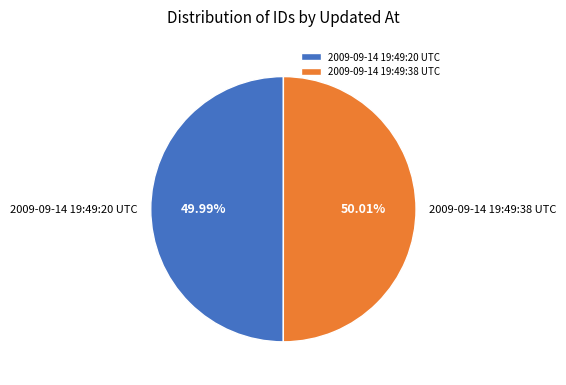

What portion of the pie excludes 2009-09-14 19:49:38 UTC?

50.0%